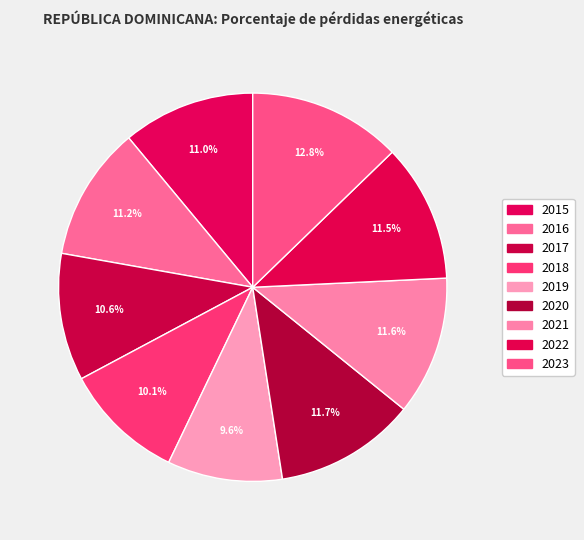

What percentage is NOT represented by 2021?

88.4%